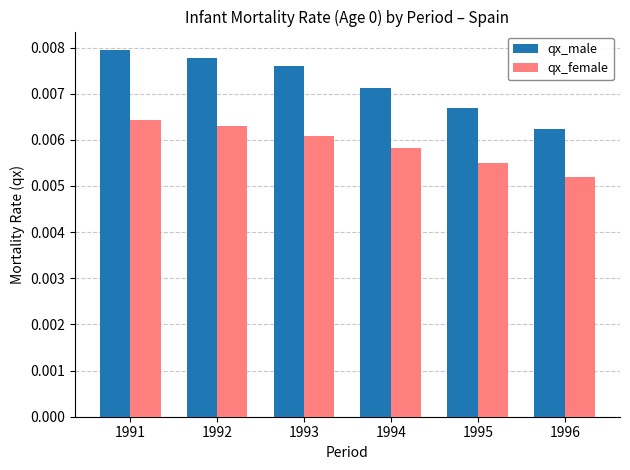

At how many categories does at least one series exceed 0?

6